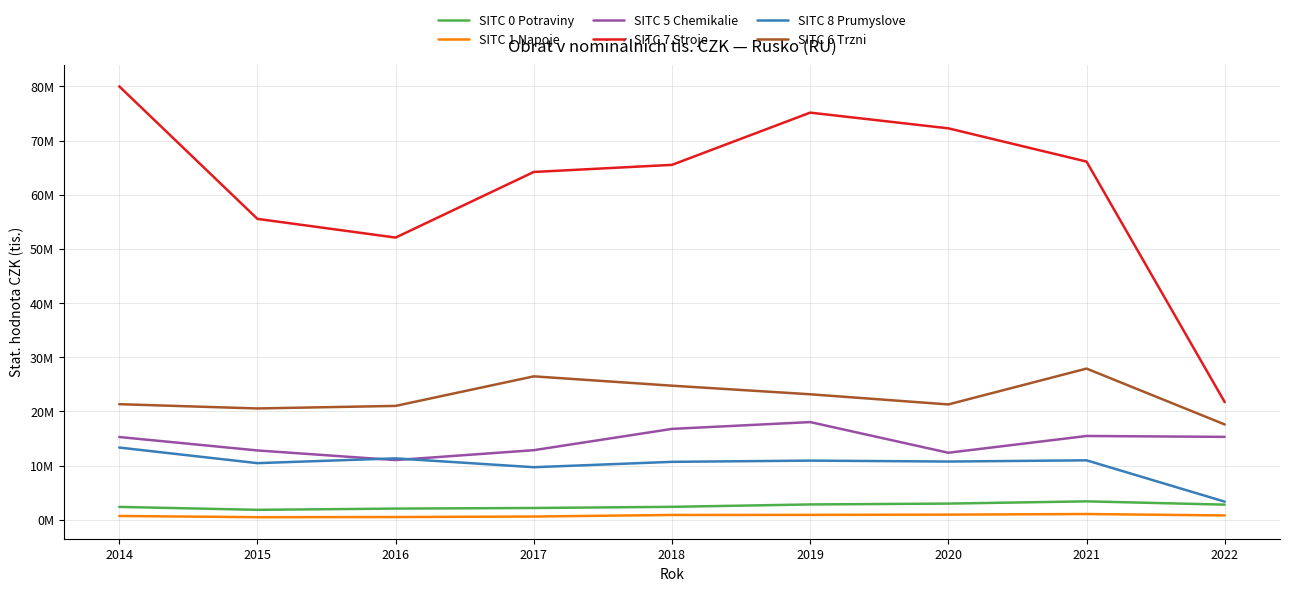

True or false: SITC 6 Trzni has more than 1 interior local peaks.

True